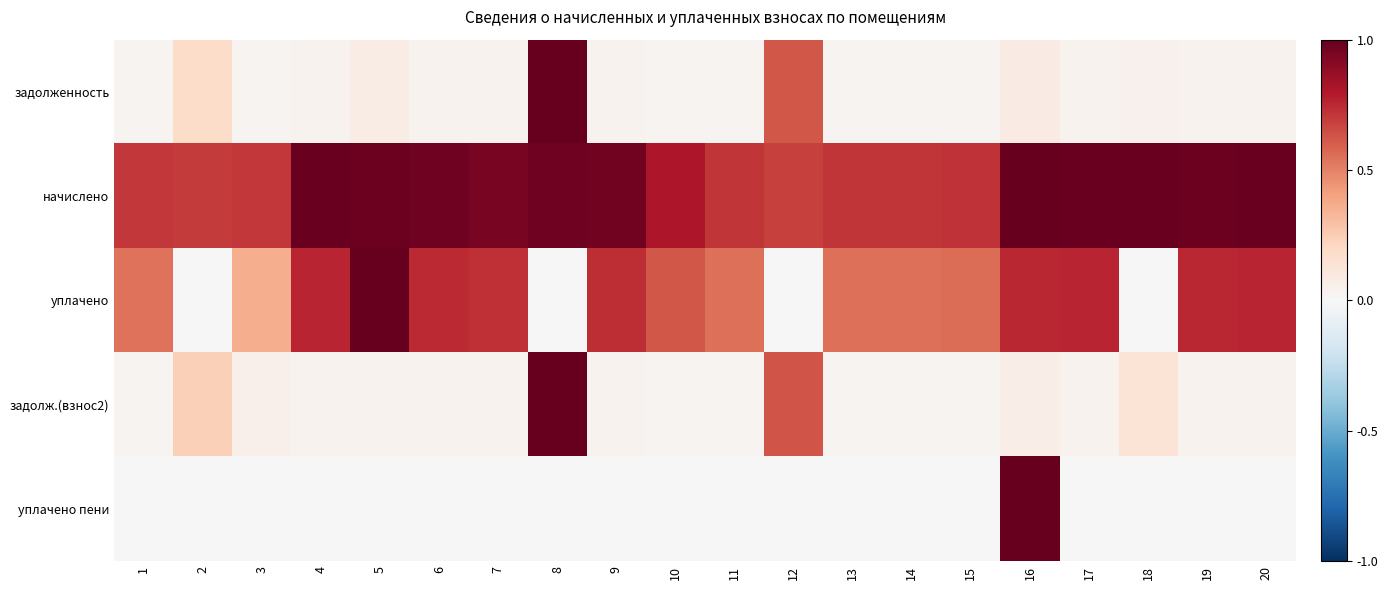

Reading left to right, transcribe all the data shown in this chart.

задолженность: 1=0.0	2=0.2	3=0.0	4=0.0	5=0.1	6=0.0	7=0.0	8=1.0	9=0.0	10=0.0	11=0.0	12=0.6	13=0.0	14=0.0	15=0.0	16=0.1	17=0.0	18=0.0	19=0.0	20=0.0
начислено: 1=0.7	2=0.7	3=0.7	4=1.0	5=1.0	6=1.0	7=0.9	8=1.0	9=1.0	10=0.8	11=0.7	12=0.7	13=0.7	14=0.7	15=0.7	16=1.0	17=1.0	18=1.0	19=1.0	20=1.0
уплачено: 1=0.5	2=0.0	3=0.4	4=0.8	5=1.0	6=0.7	7=0.7	8=0.0	9=0.7	10=0.6	11=0.6	12=0.0	13=0.5	14=0.5	15=0.6	16=0.8	17=0.8	18=0.0	19=0.8	20=0.8
задолж.(взнос2): 1=0.0	2=0.2	3=0.0	4=0.0	5=0.0	6=0.0	7=0.0	8=1.0	9=0.0	10=0.0	11=0.0	12=0.6	13=0.0	14=0.0	15=0.0	16=0.1	17=0.0	18=0.1	19=0.0	20=0.0
уплачено пени: 1=0.0	2=0.0	3=0.0	4=0.0	5=0.0	6=0.0	7=0.0	8=0.0	9=0.0	10=0.0	11=0.0	12=0.0	13=0.0	14=0.0	15=0.0	16=1.0	17=0.0	18=0.0	19=0.0	20=0.0